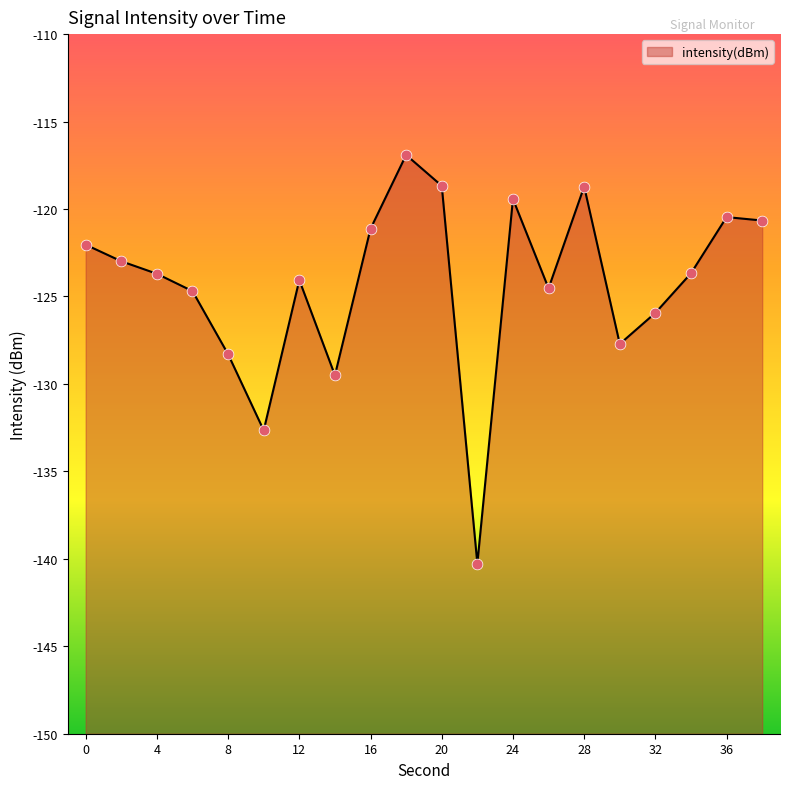

Which has a higher value, 6 or 28?

28